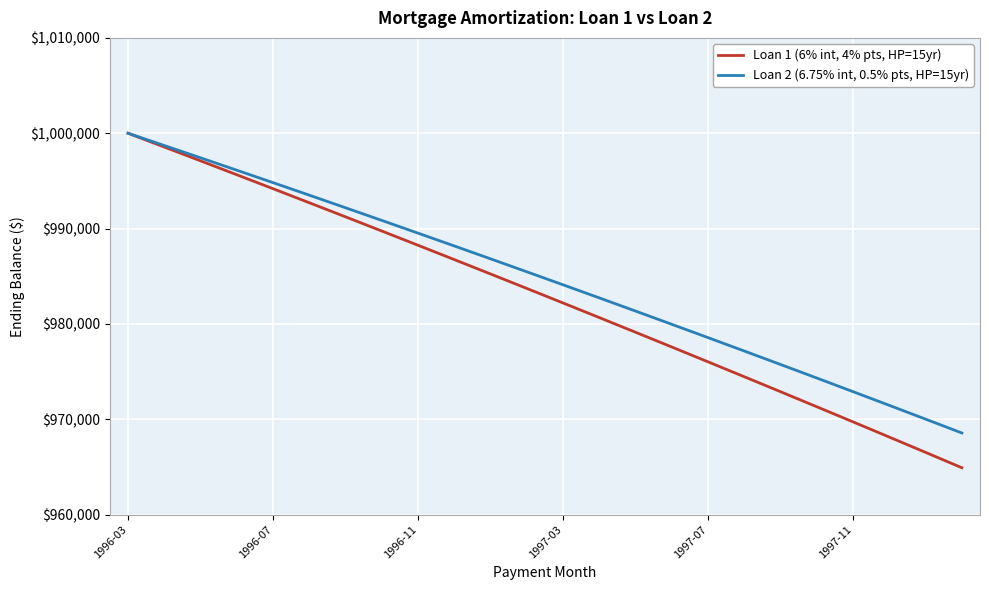

How many distinct data groups are displayed?

2